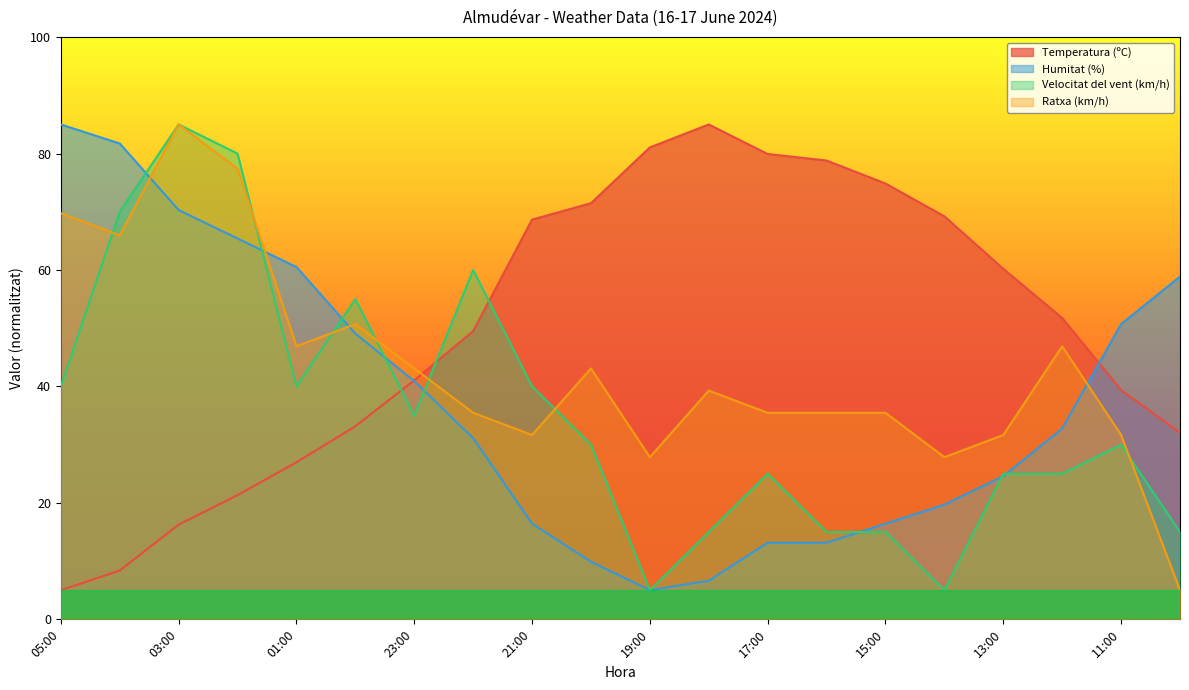

How many lines are shown in the chart?

4